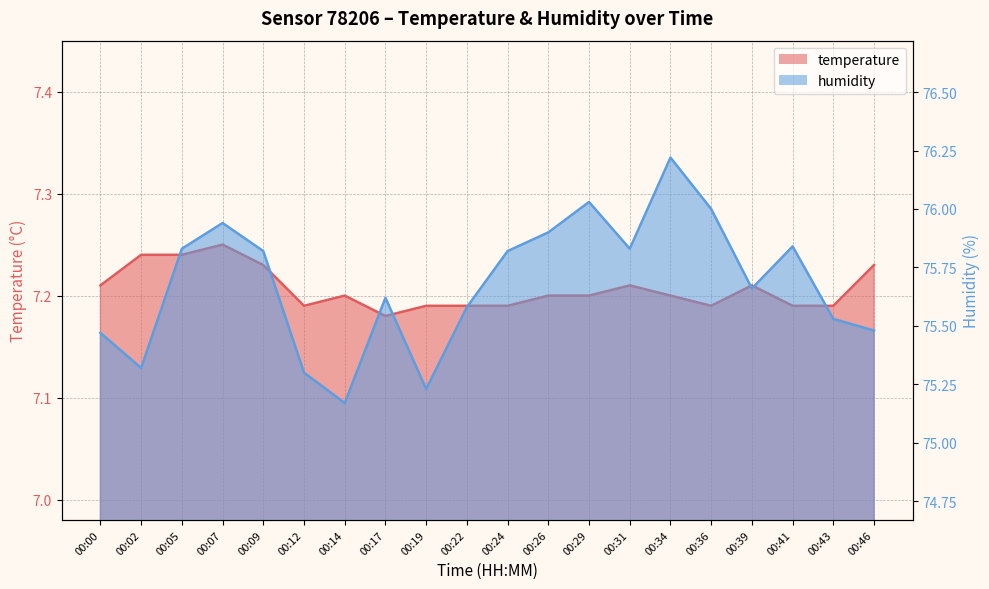

Reading right to left, what are all the values shown in this chart?

temperature: 00:46=7.2	00:43=7.2	00:41=7.2	00:39=7.2	00:36=7.2	00:34=7.2	00:31=7.2	00:29=7.2	00:26=7.2	00:24=7.2	00:22=7.2	00:19=7.2	00:17=7.2	00:14=7.2	00:12=7.2	00:09=7.2	00:07=7.2	00:05=7.2	00:02=7.2	00:00=7.2
humidity: 00:46=75.5	00:43=75.5	00:41=75.8	00:39=75.7	00:36=76.0	00:34=76.2	00:31=75.8	00:29=76.0	00:26=75.9	00:24=75.8	00:22=75.6	00:19=75.2	00:17=75.6	00:14=75.2	00:12=75.3	00:09=75.8	00:07=75.9	00:05=75.8	00:02=75.3	00:00=75.5